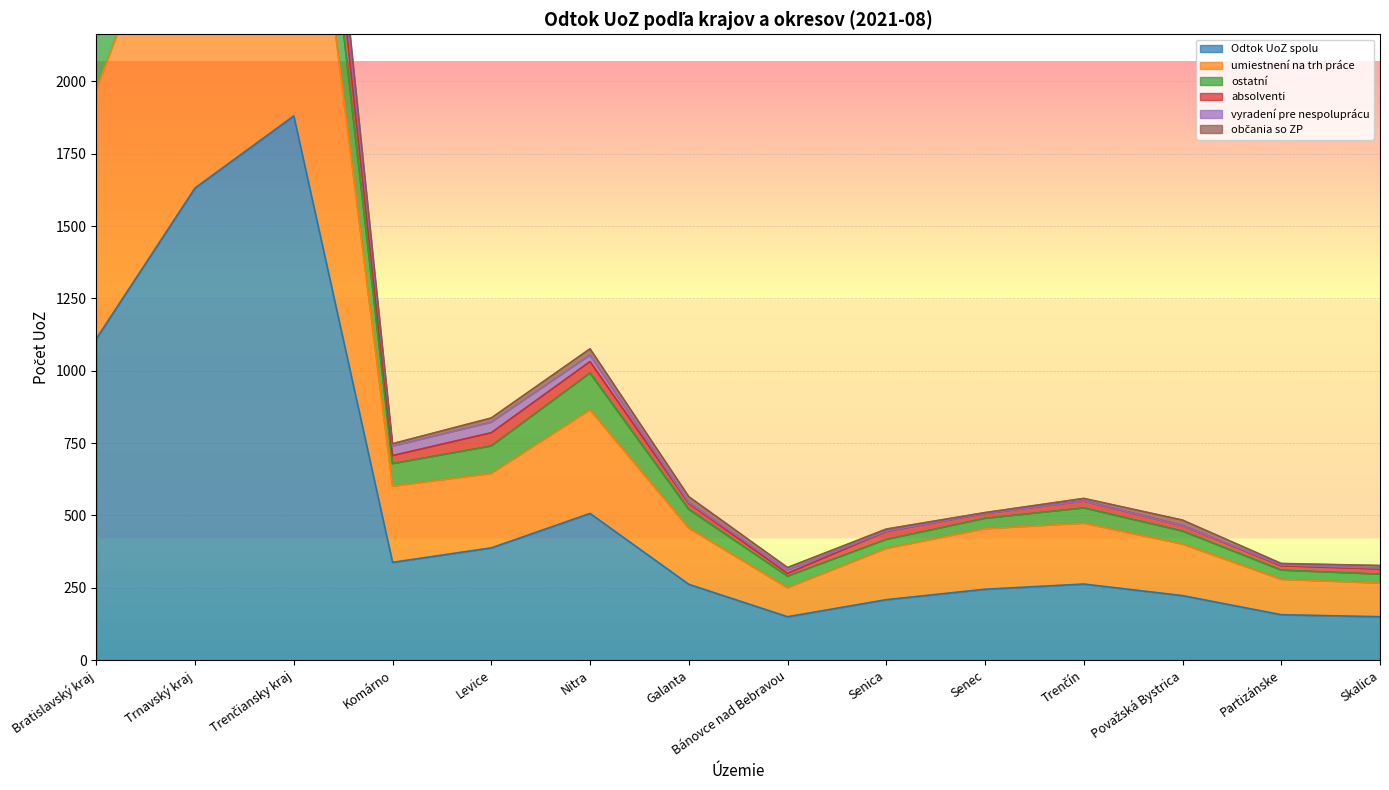

The value of Odtok UoZ spolu at Trnavský kraj is 1632. True or false?

True